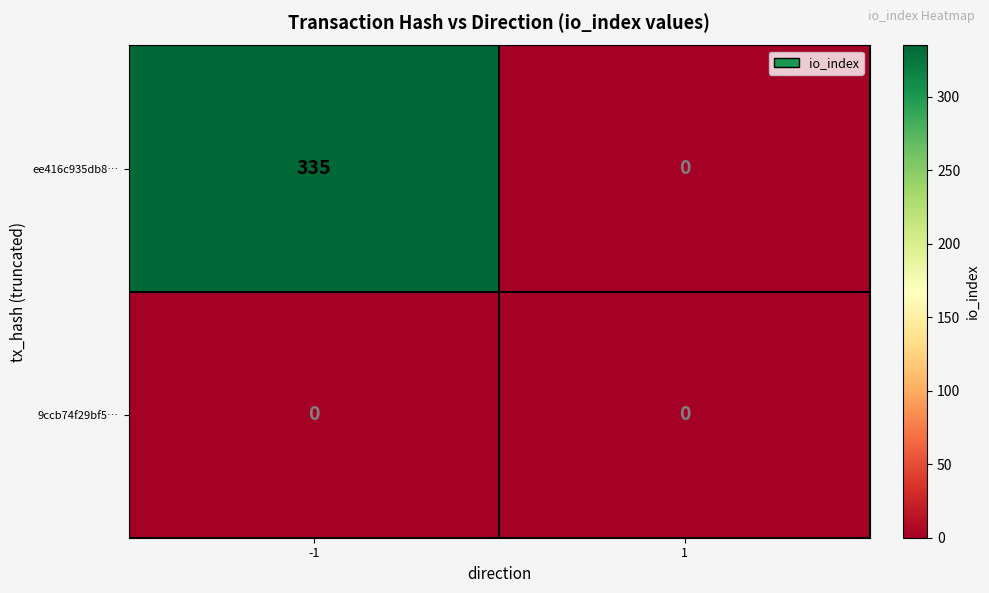

Reading left to right, list all the values displayed in this chart.

ee416c935db8…: 335	0
9ccb74f29bf5…: 0	0